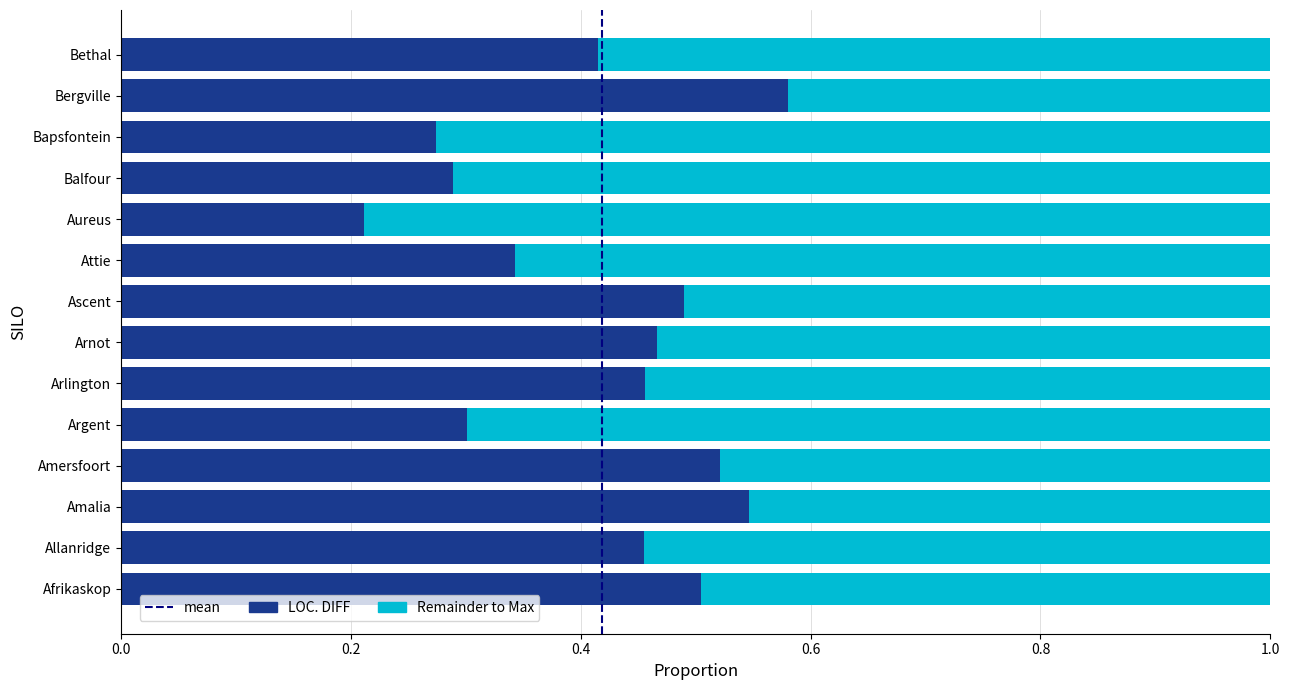

At which label is LOC. DIFF closest to 0?

Aureus